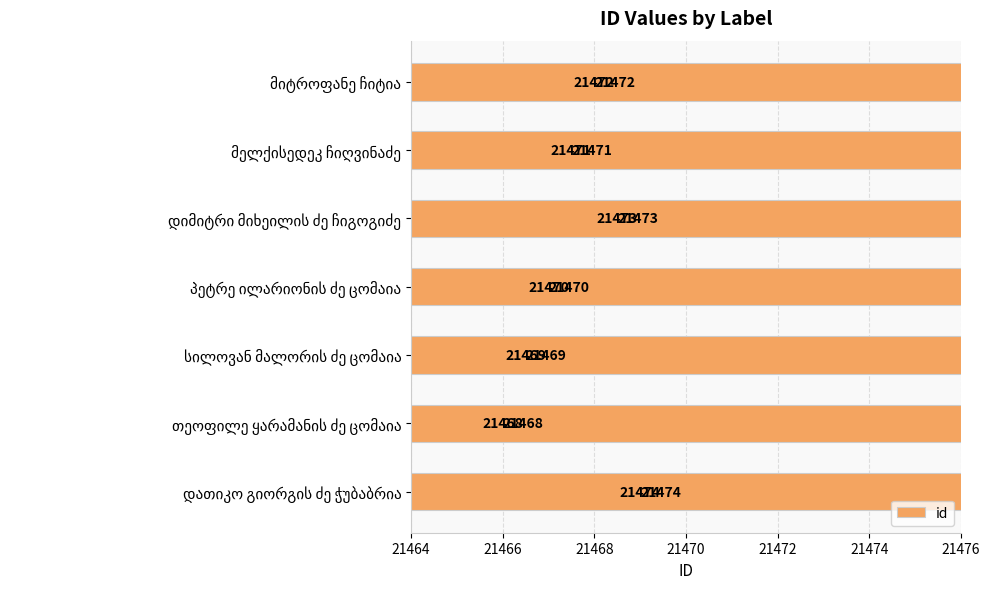

Reading right to left, what are all the values shown in this chart?

21474	21468	21469	21470	21473	21471	21472